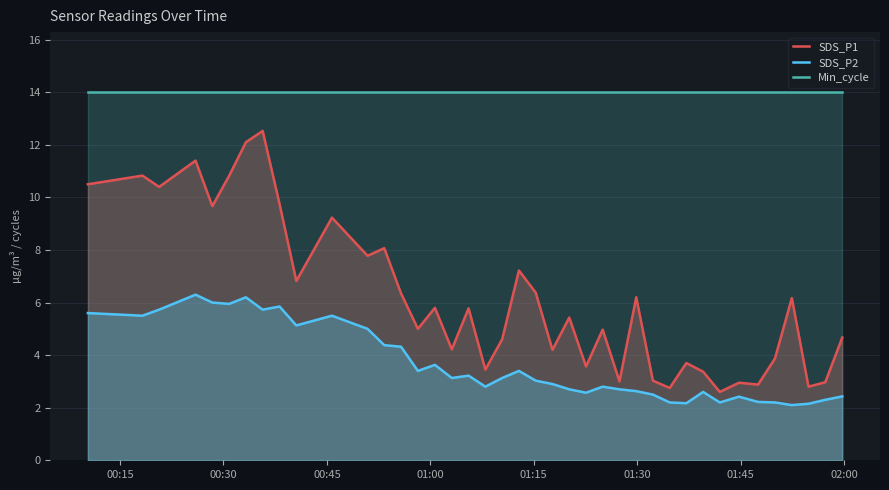

What is the minimum value shown in the chart?

2.1